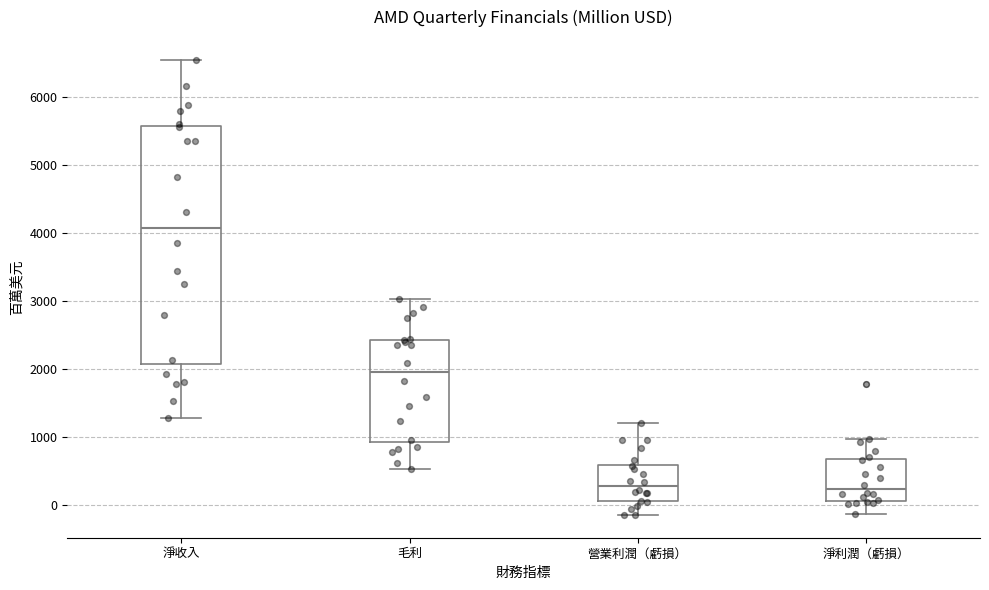

Reading left to right, transcribe this box plot: for each box, give where its median line is, the range the box spans, and where its two whiskers end, as read against the y-axis. The values are not printed on the chart, so give them approximately, as read against the axis.

淨收入: median 4100, box 2100 to 5600, whiskers 1300 to 6600
毛利: median 2000, box 900 to 2400, whiskers 500 to 3000
營業利潤（虧損）: median 300, box 100 to 600, whiskers -100 to 1200
淨利潤（虧損）: median 200, box 100 to 700, whiskers -100 to 1000